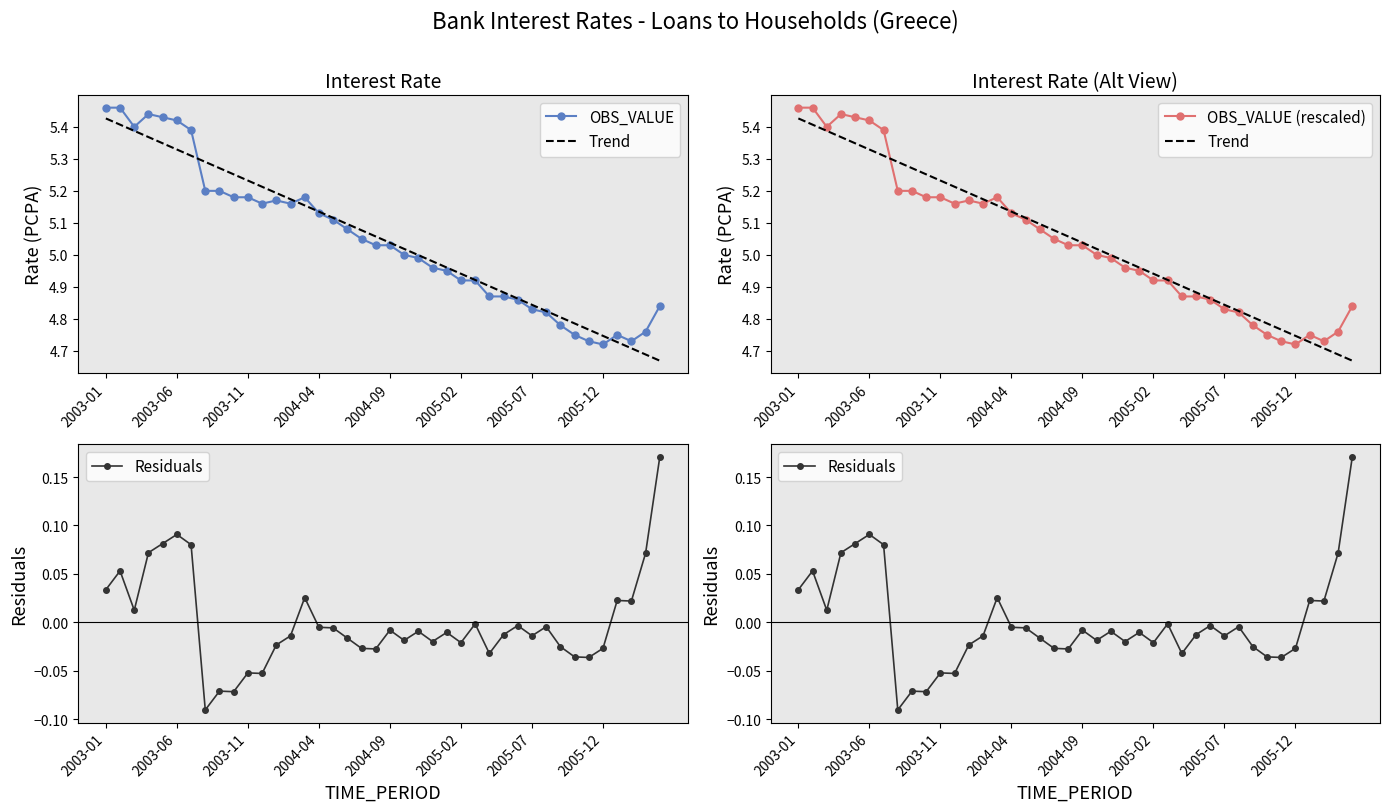

True or false: Residuals and OBS_VALUE intersect in this chart.

False